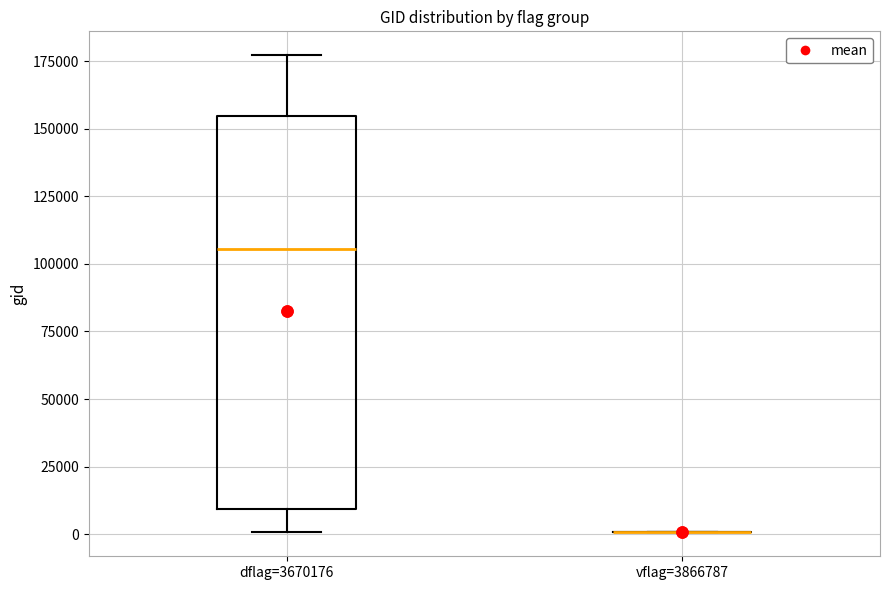

Where does the median line of the box for dflag=3670176 sit on the y-axis? The values are not printed on the chart, so give them approximately, as read against the axis.

105000